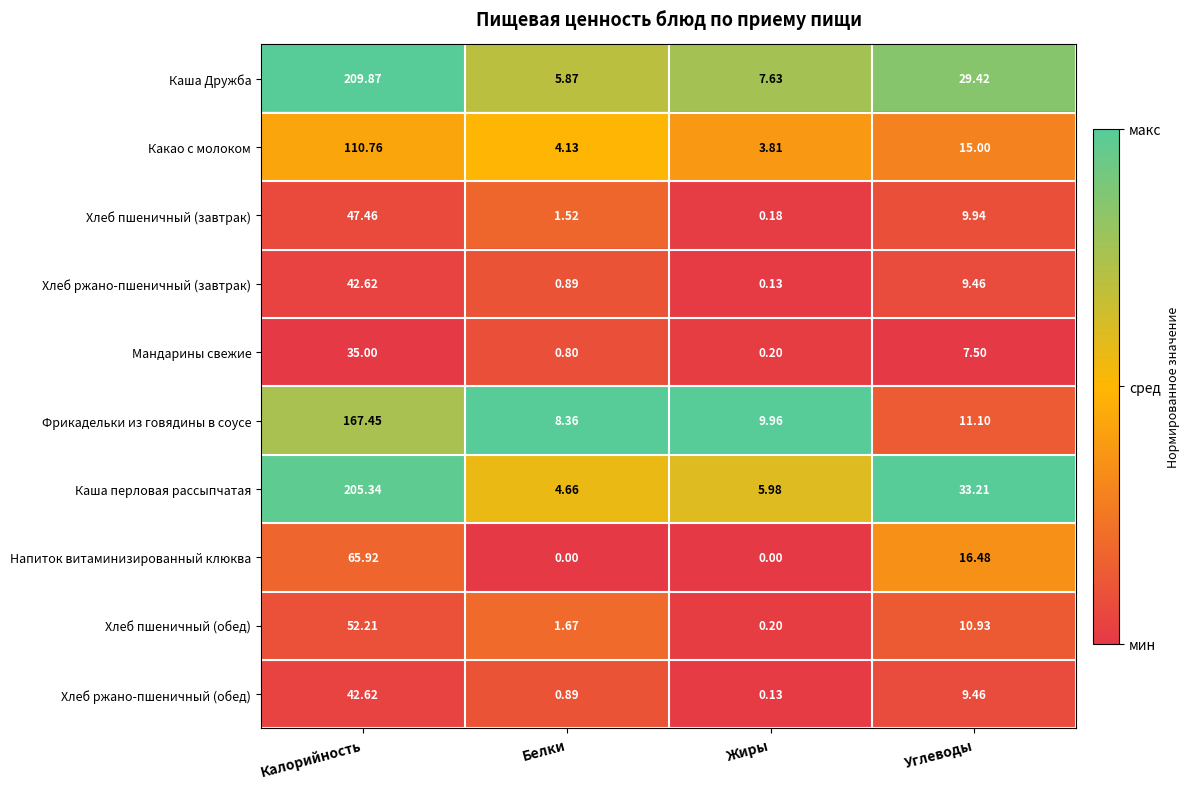

Which category has the highest value in the Хлеб ржано-пшеничный (завтрак) series?

Калорийность